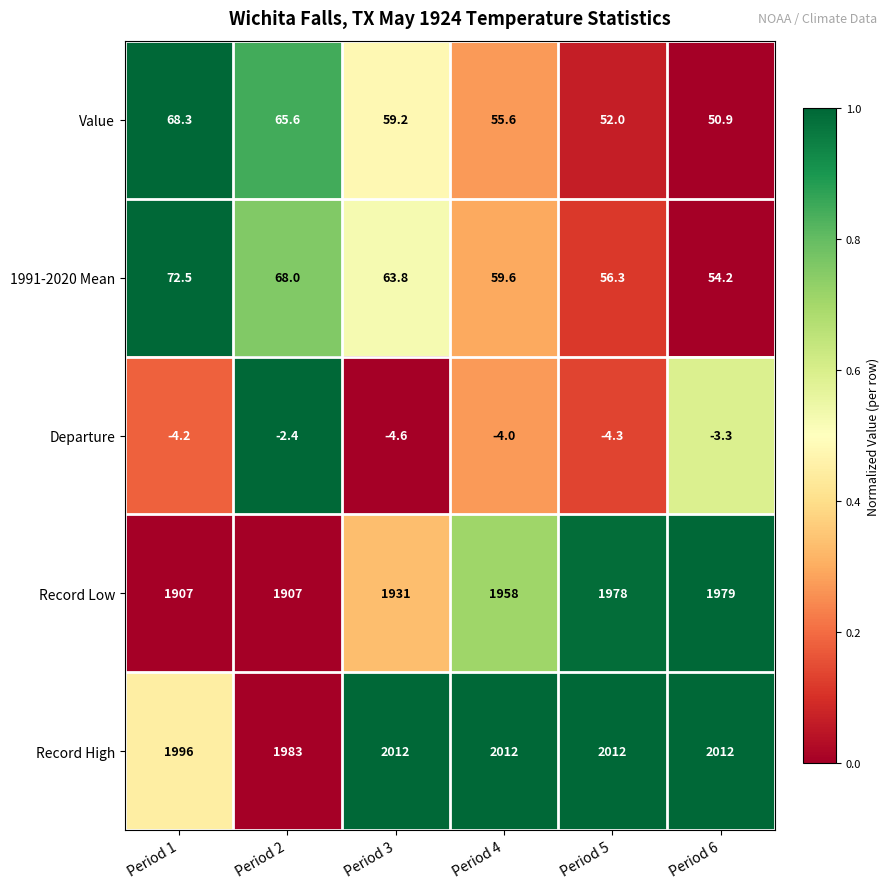

Which series has the largest total across all categories?

Record High